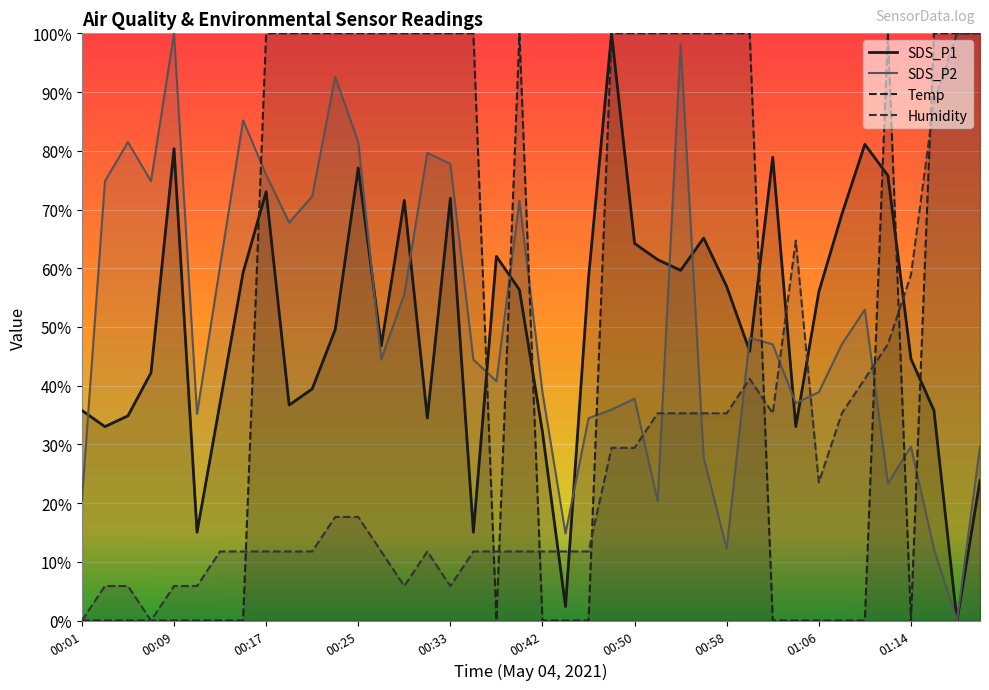

Rank the series by their maximum value, from lowest to highest.

SDS_P1, SDS_P2, Temp, Humidity